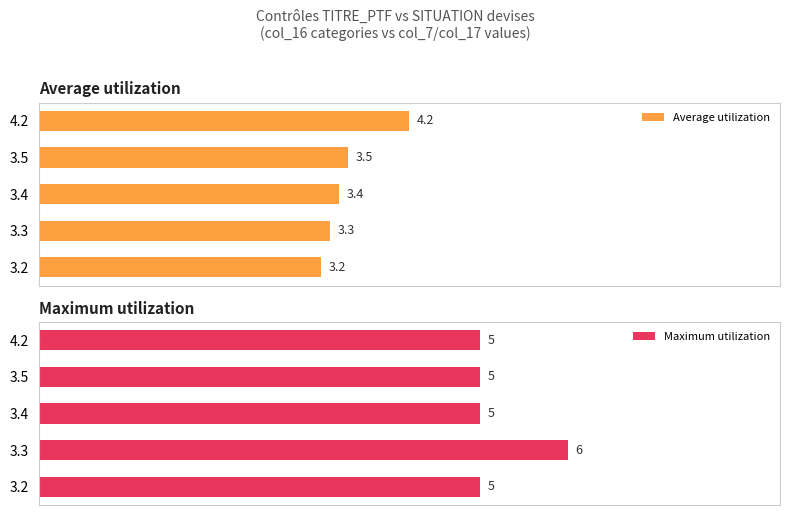

What is the minimum value for Maximum utilization?

5.0